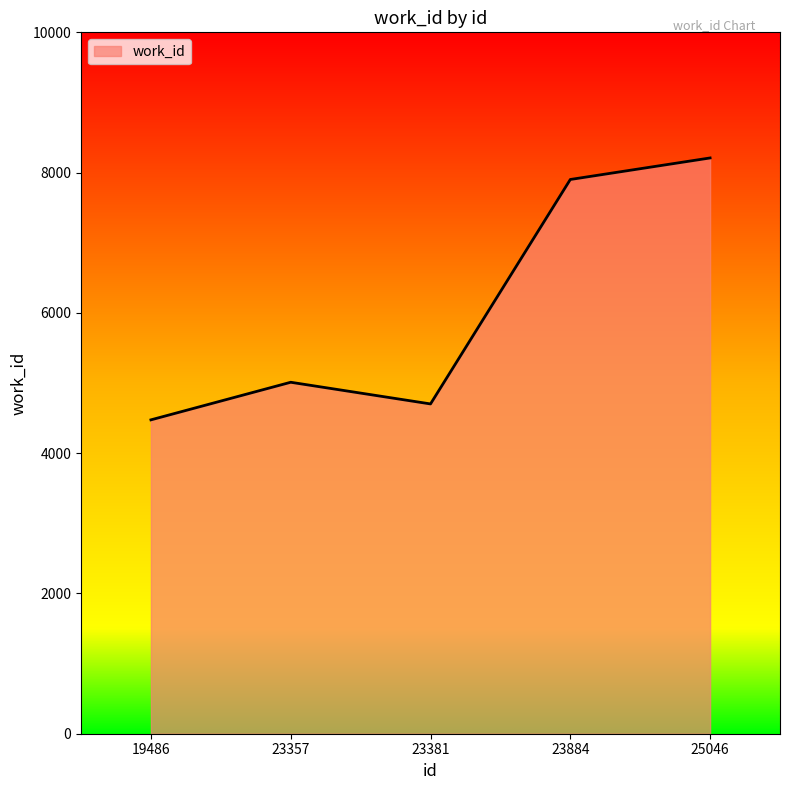

At which label is the value closest to 6342?

23357